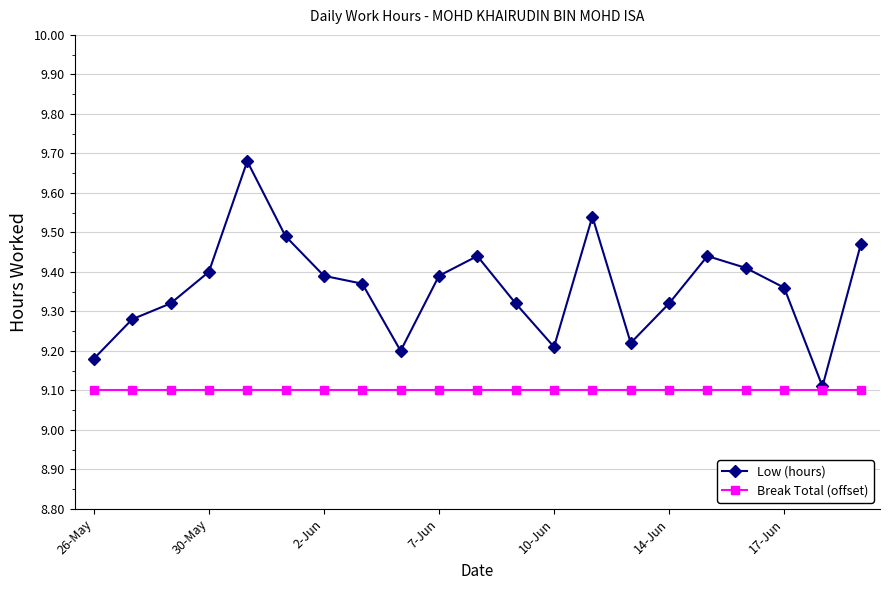

At how many categories does at least one series exceed 9?

21